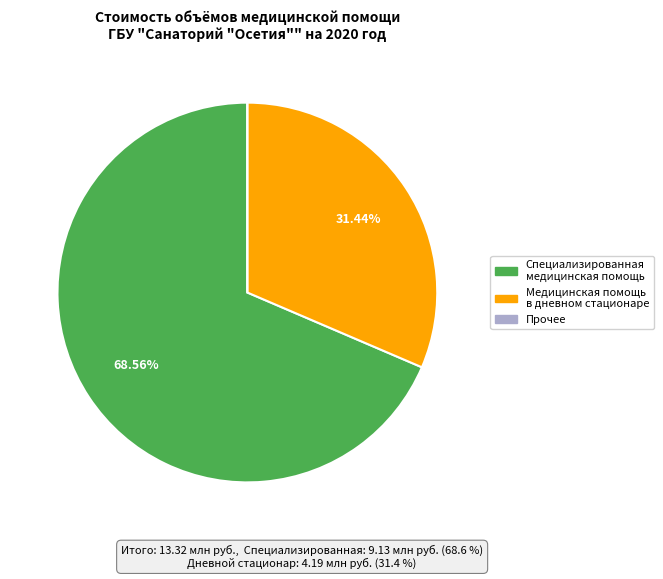

To the nearest percent, what is the difference between the largest and smallest slice percentages?

69%